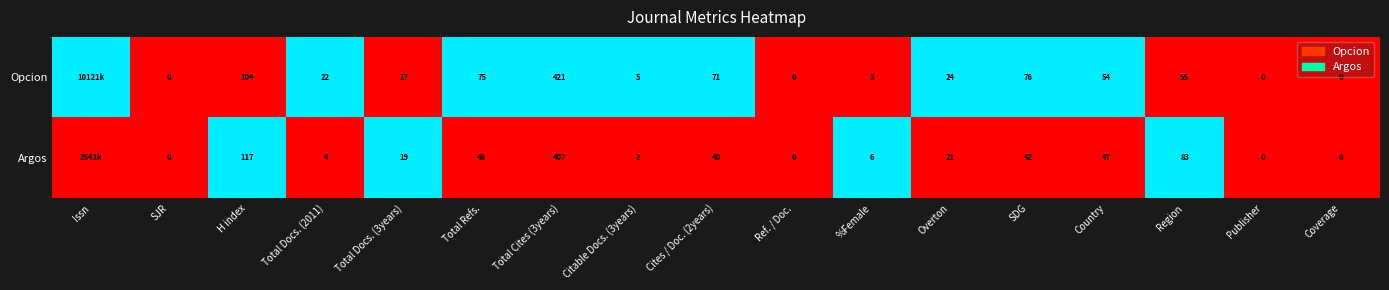

At how many categories does at least one series exceed 0?

13